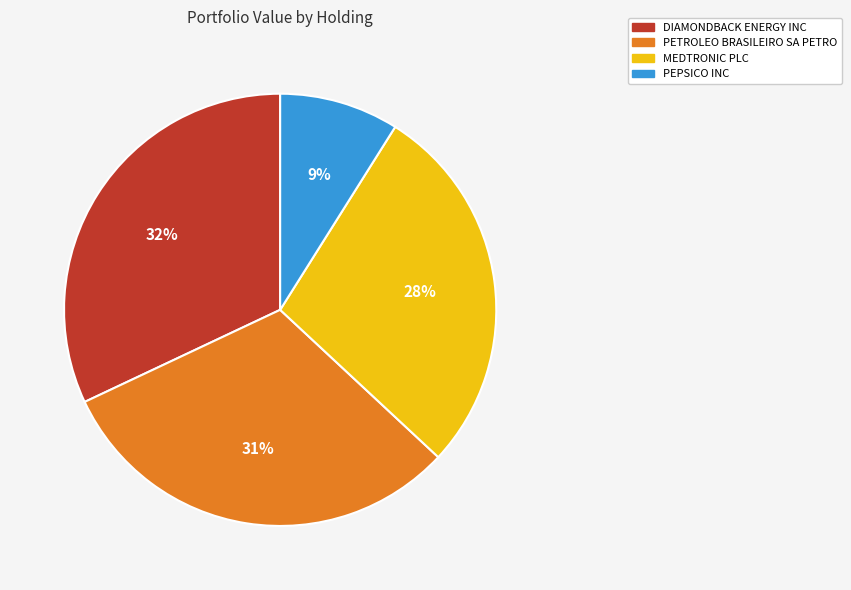

To the nearest percent, what is the average slice percentage?

25%